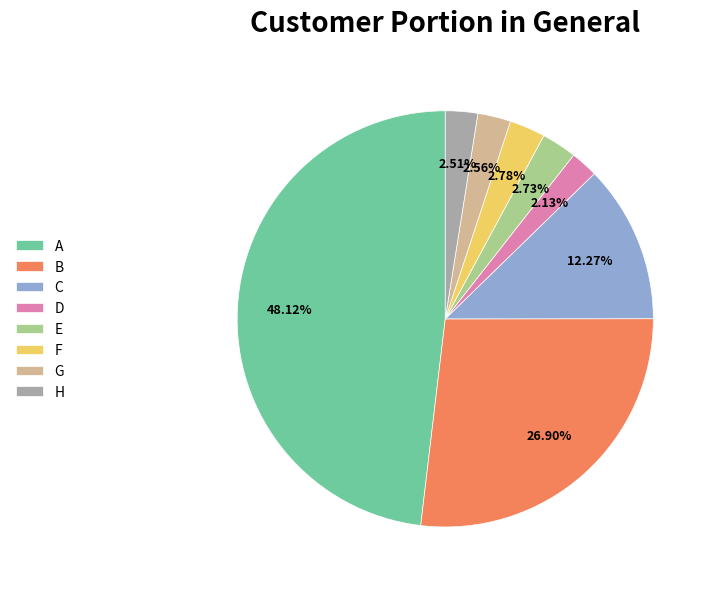

Count the number of slices in the pie.

8